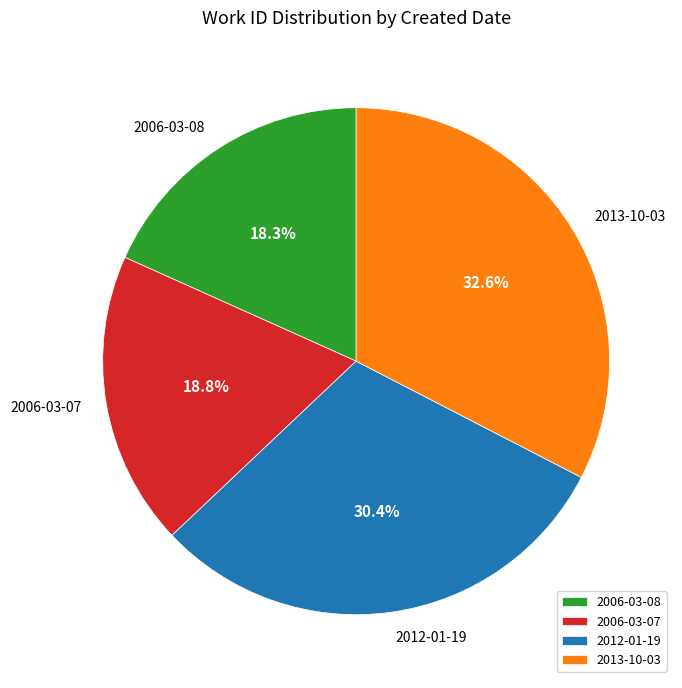

Approximately how many times larger is the value at 2006-03-07 compared to 2012-01-19?

0.6